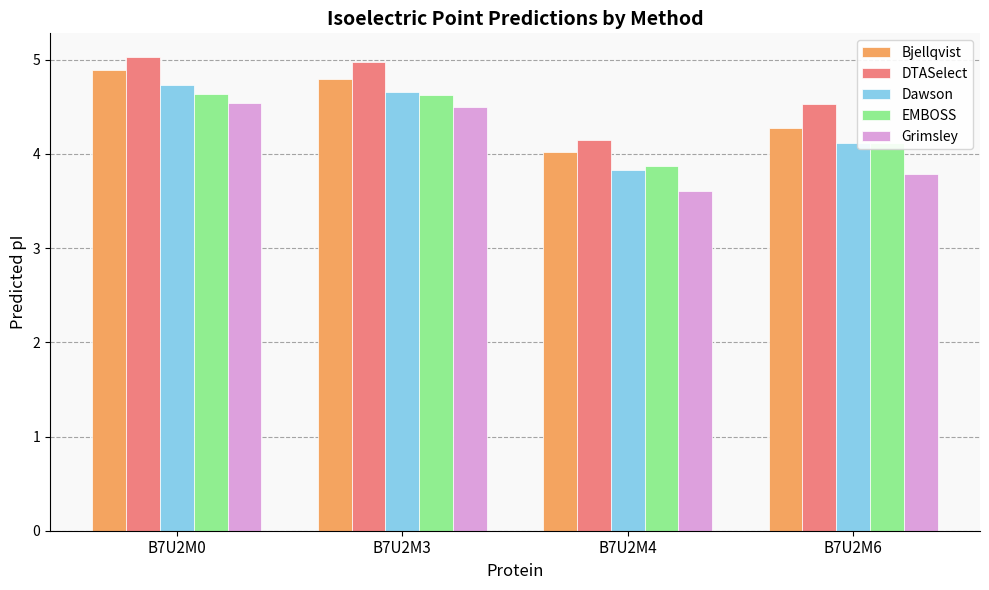

Which label corresponds to the largest value in the chart?

B7U2M0